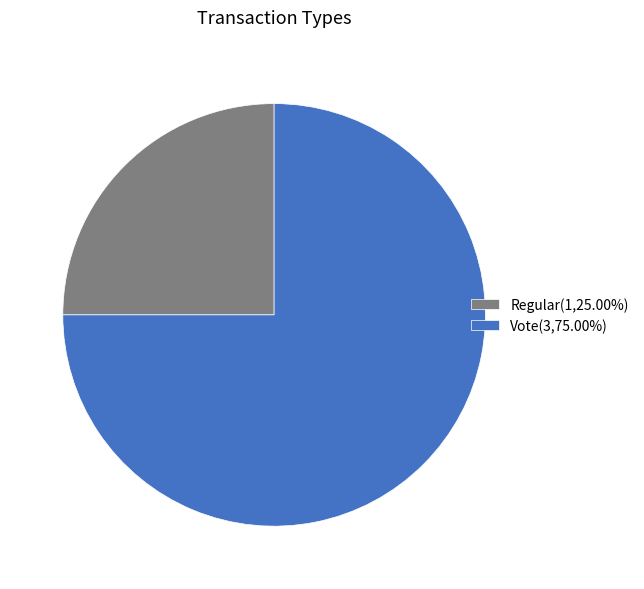

Does Vote(3,75.00%) represent more than half of the total?

Yes